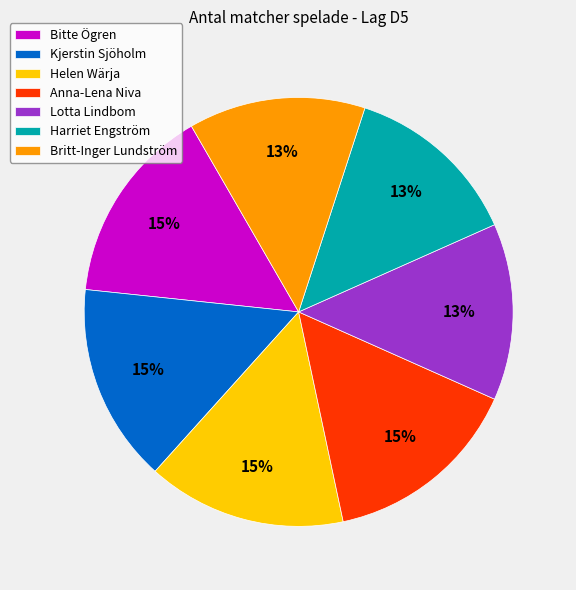

Is the sum of Kjerstin Sjöholm and Bitte Ögren greater than half?

No